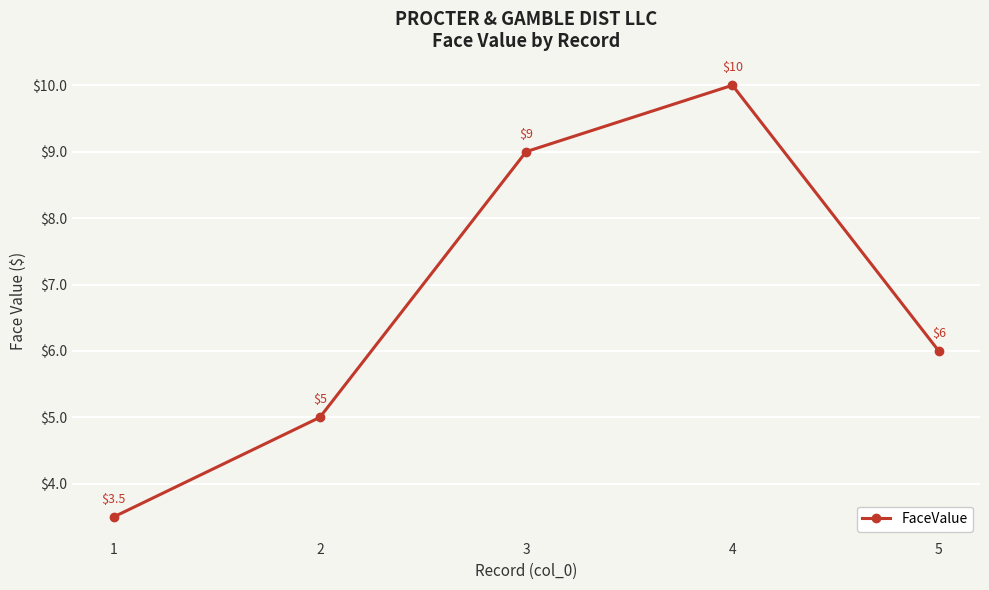

Reading left to right, transcribe all the data shown in this chart.

1=3.5	2=5.0	3=9.0	4=10.0	5=6.0